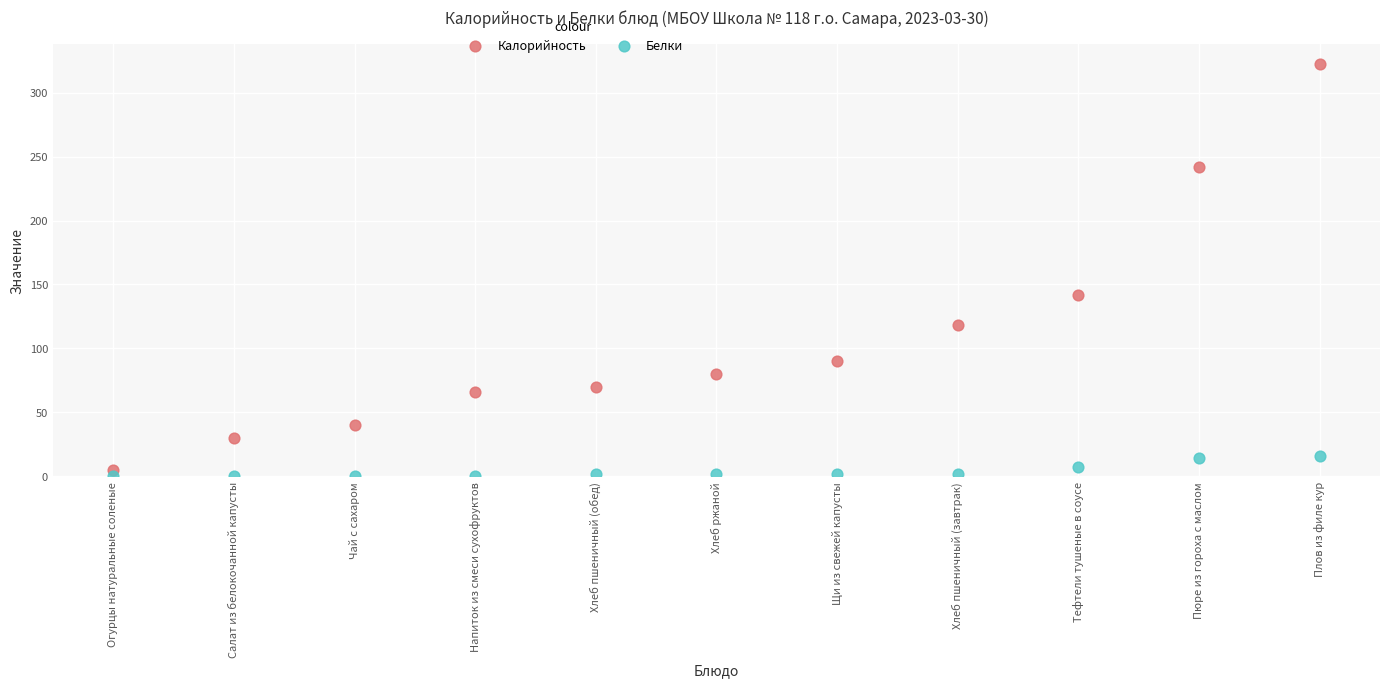

Which series reaches the maximum Y coordinate?

Калорийность